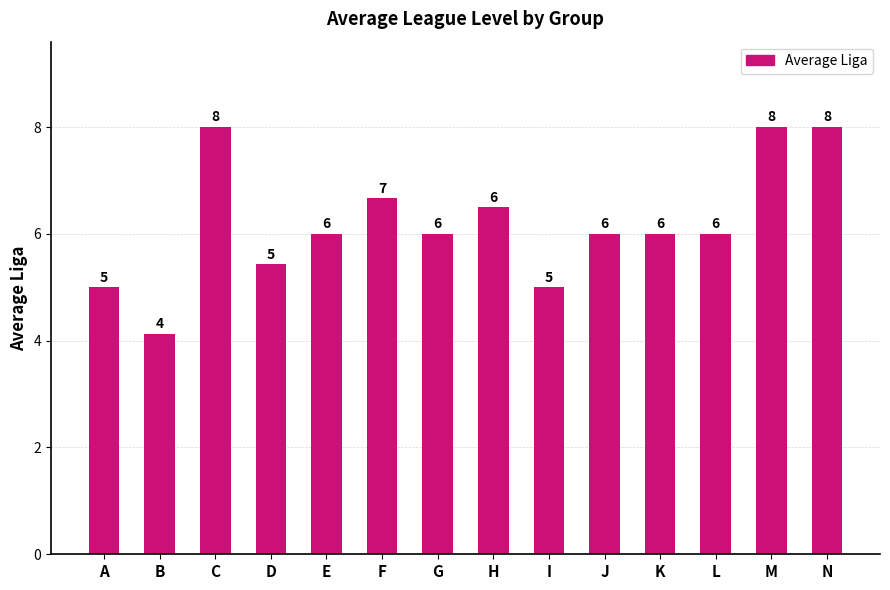

Count the values in the range 5 to 6.

8